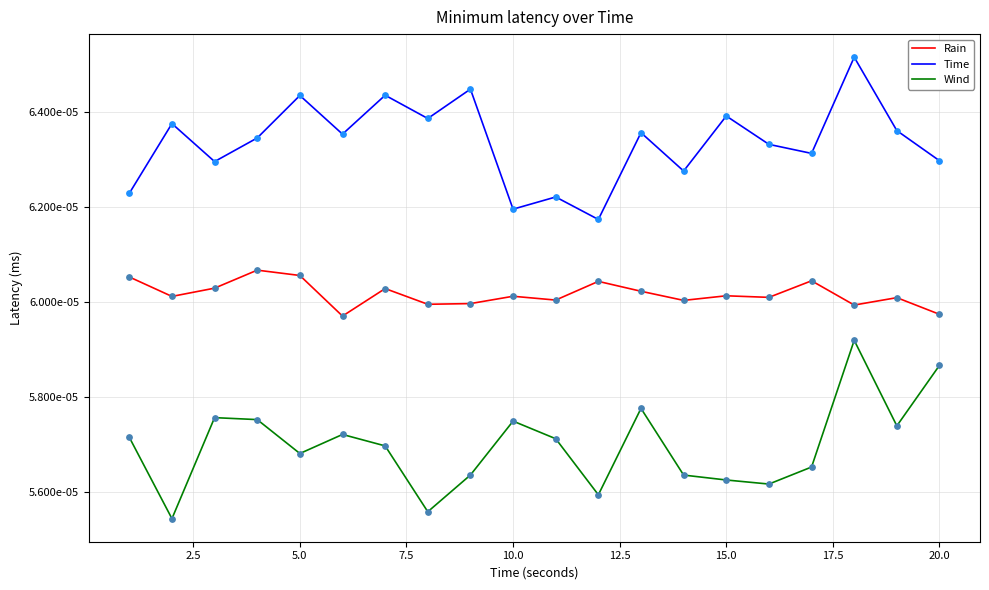

Is this an area chart (filled region under the line)?

No